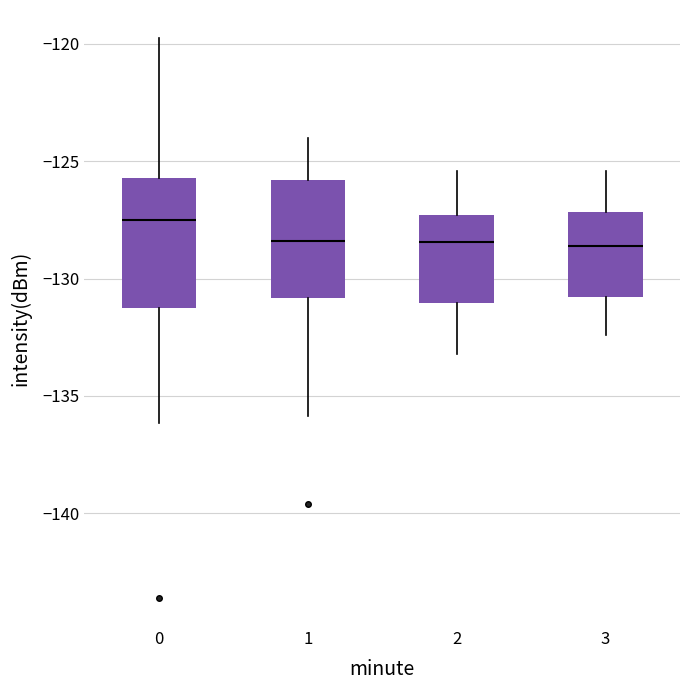

Where does the upper whisker of the box at x = 3 end on the y-axis? The values are not printed on the chart, so give them approximately, as read against the axis.

-125.5